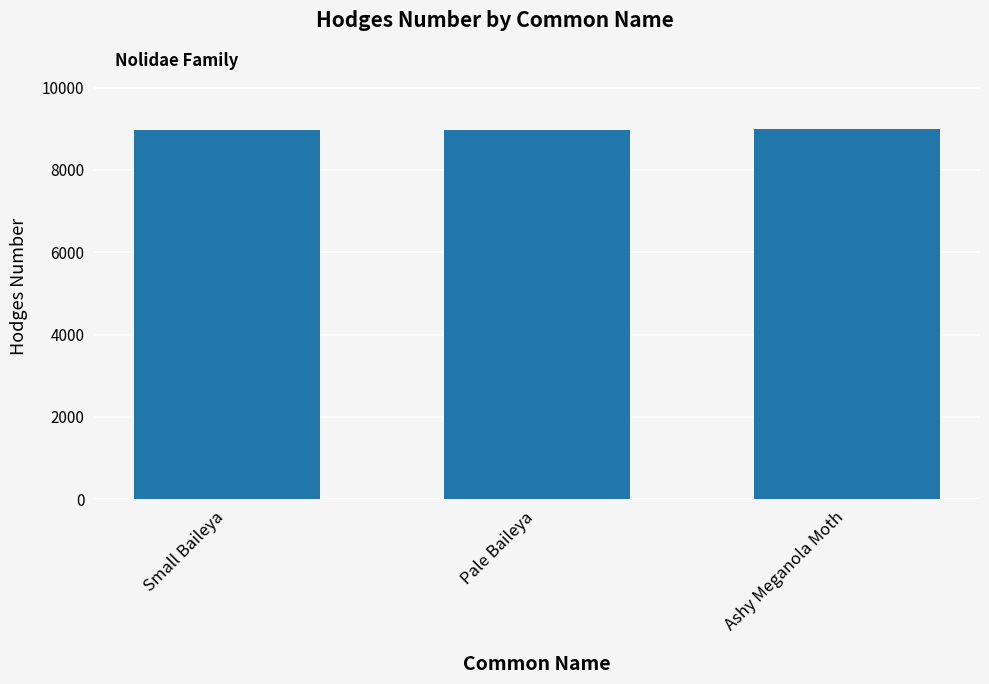

What is the ratio of the value at Small Baileya to the value at Pale Baileya?

1.0